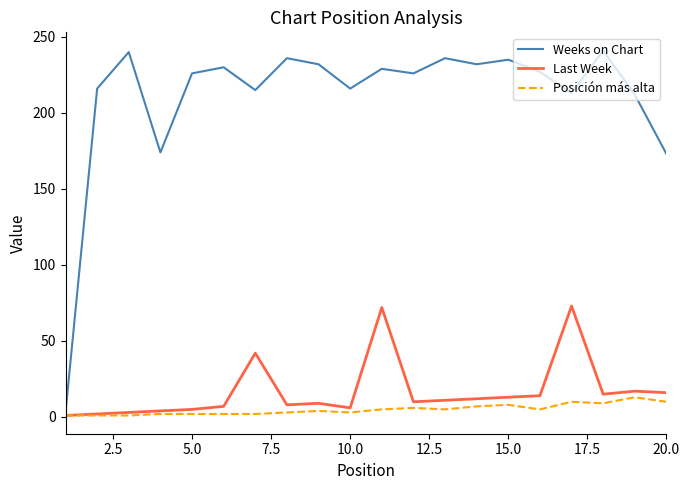

What is the difference between the second highest and second lowest values in the Last Week series?

70